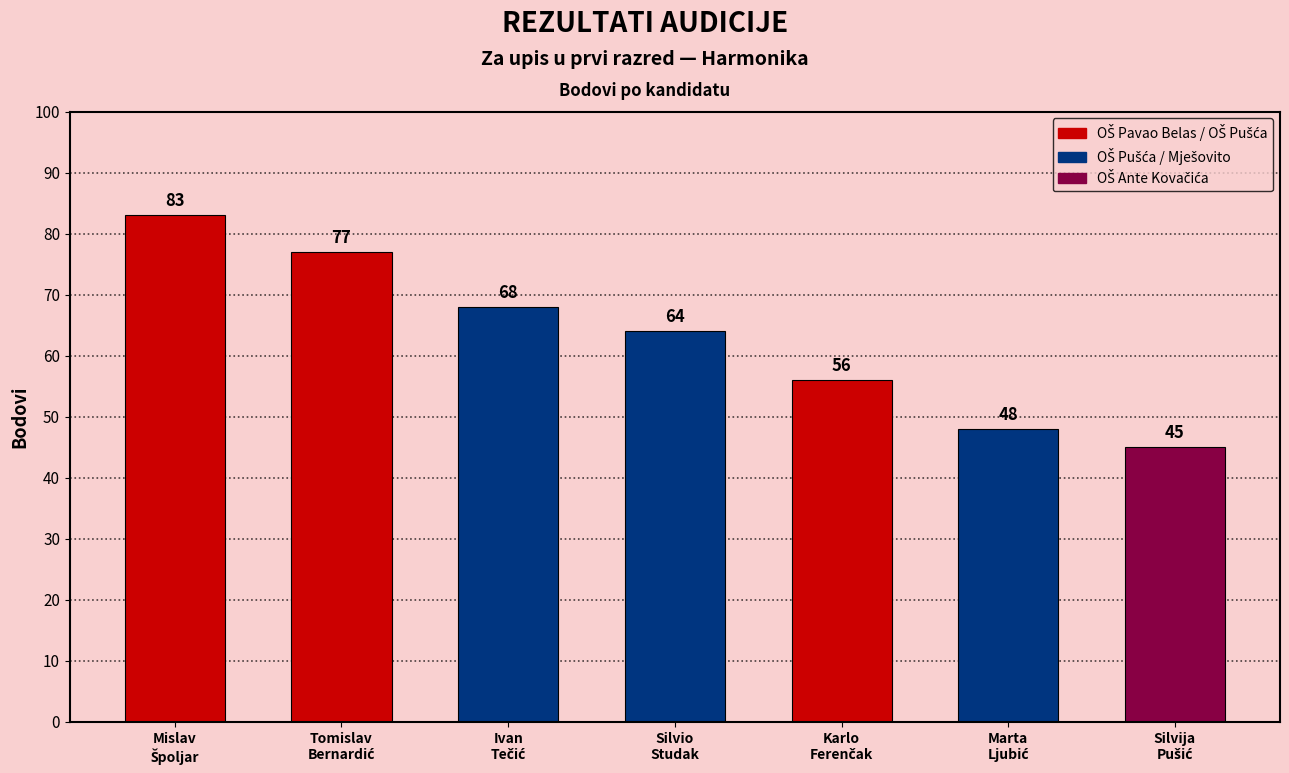

Reading left to right, what are all the values shown in this chart?

83	77	68	64	56	48	45